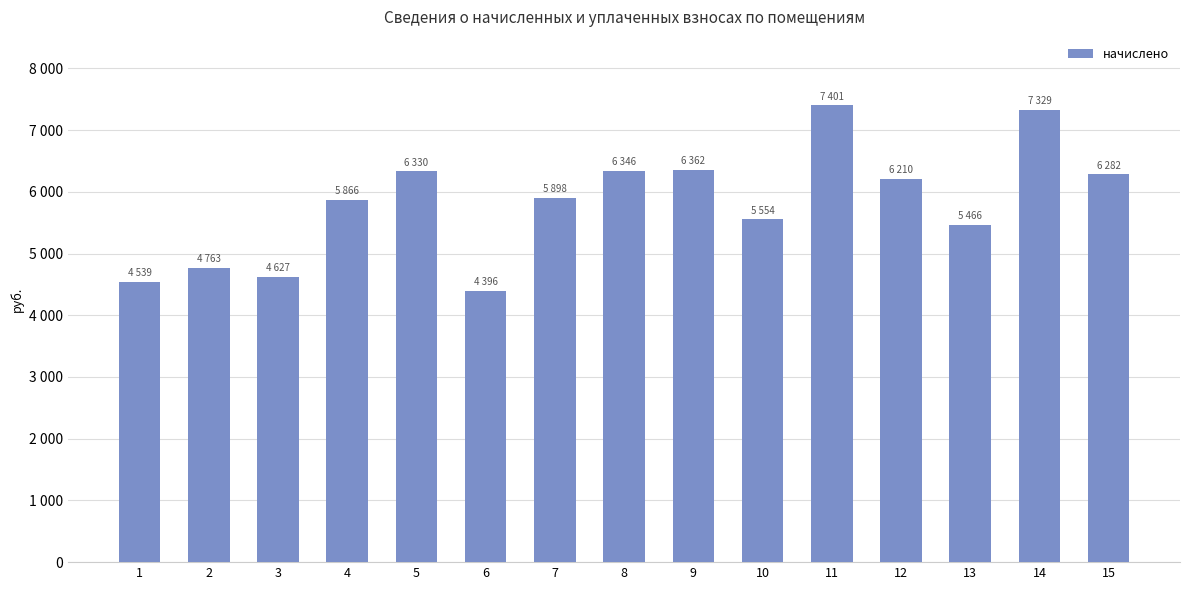

Reading left to right, transcribe all the data shown in this chart.

4539.5	4763.3	4627.3	5866.1	6329.6	4395.6	5898.1	6345.6	6361.7	5554.4	7400.6	6209.8	5466.5	7328.6	6281.8